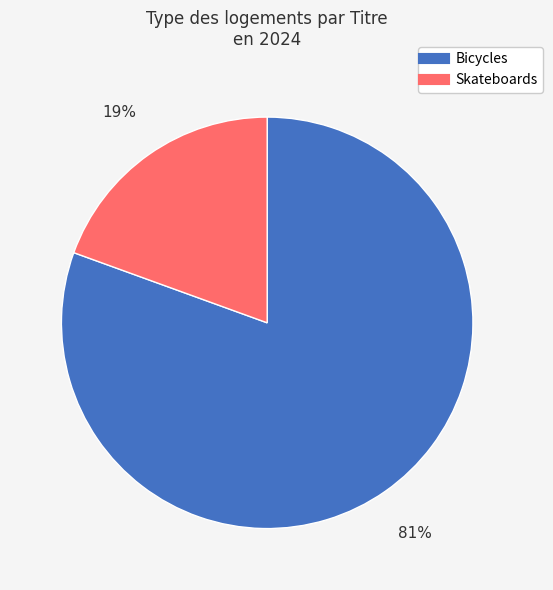

To the nearest percent, what is the average slice percentage?

50%